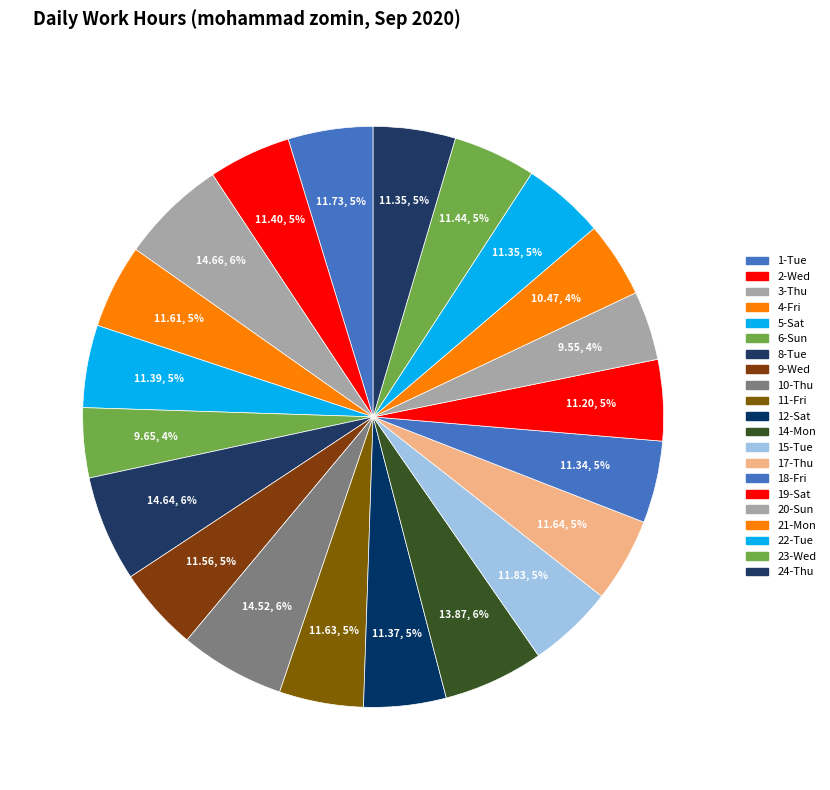

What is the total percentage of 8-Tue and 1-Tue?

10.6%